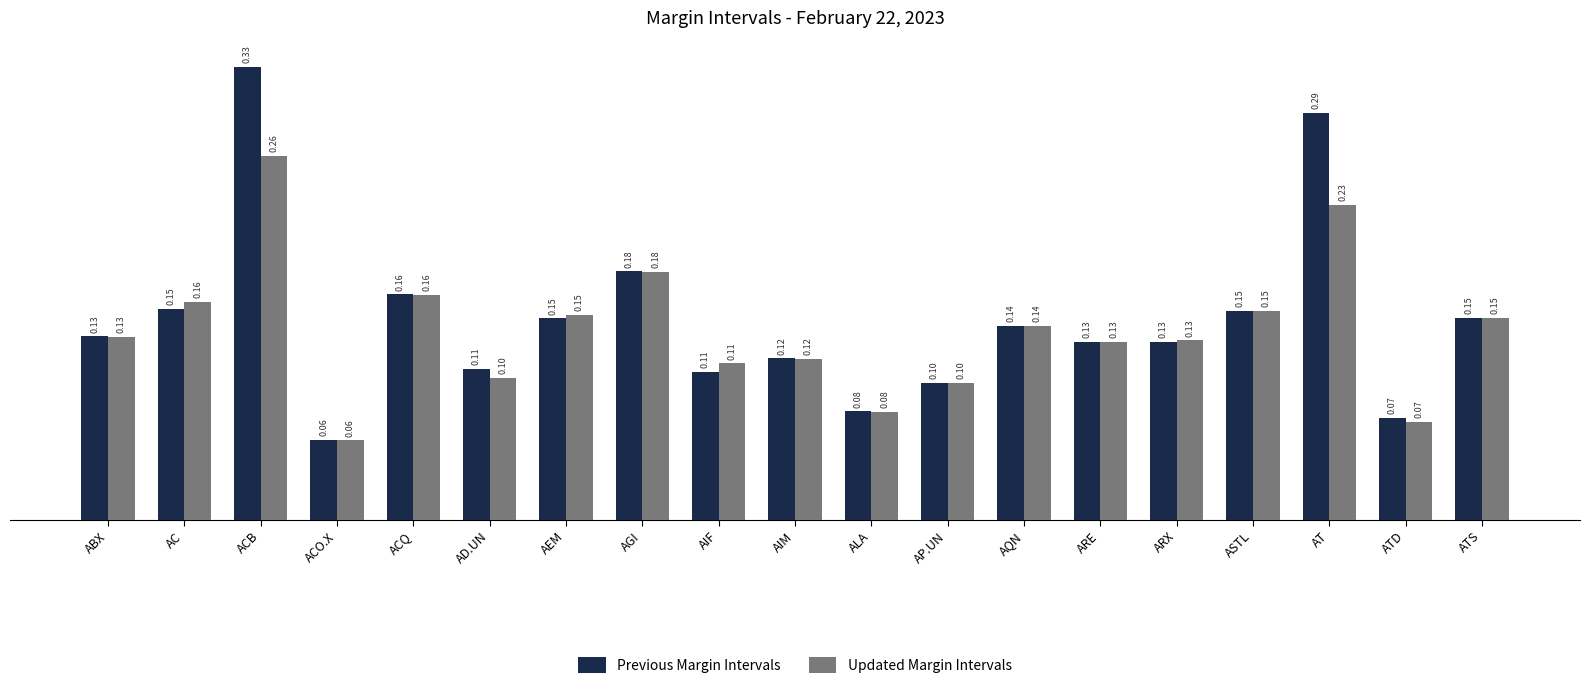

What is the smallest value displayed?

0.1